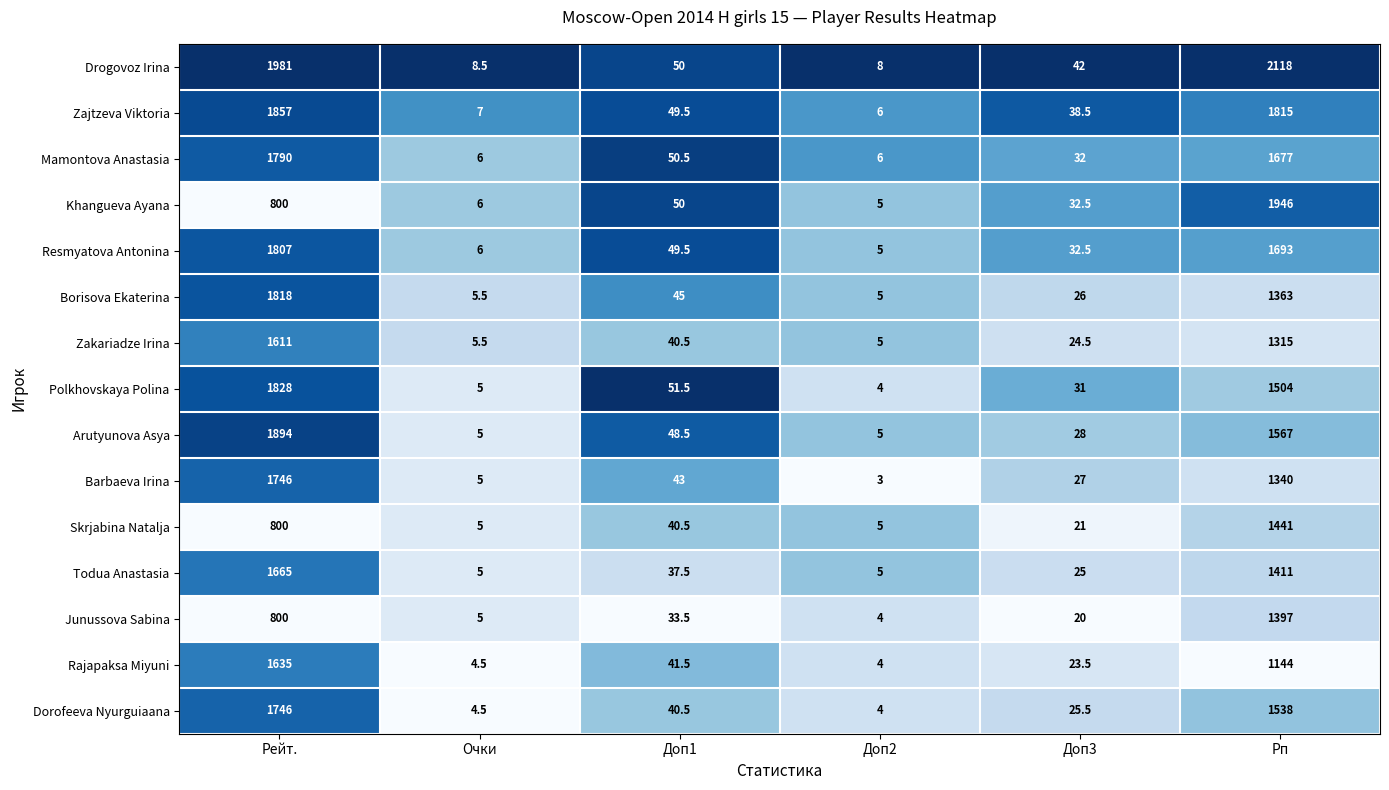

What is the maximum value shown in the chart?

2118.0